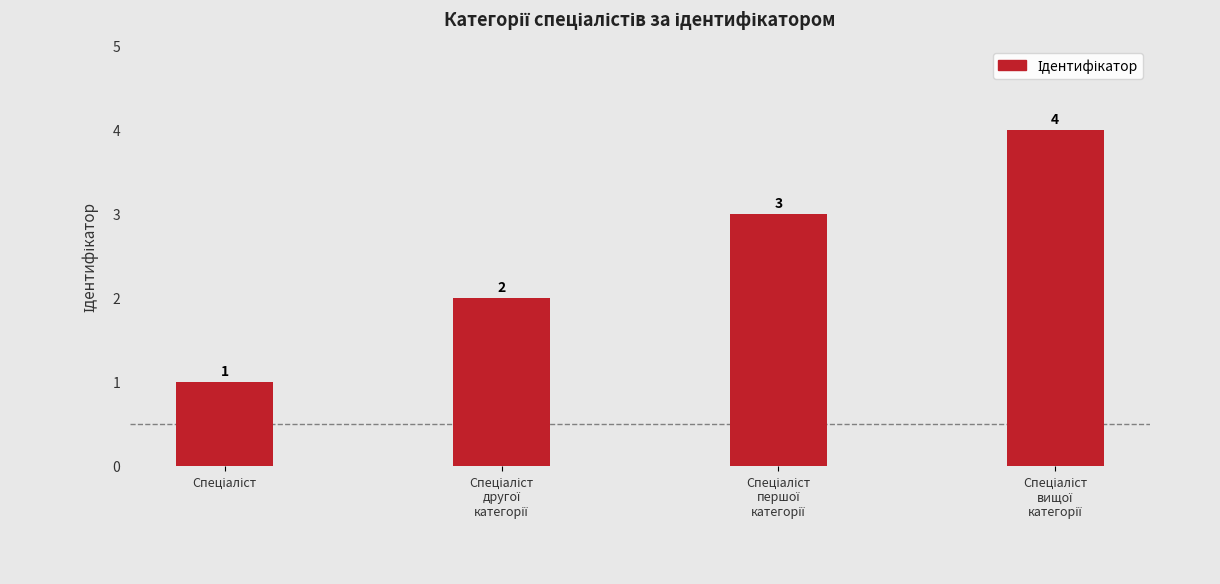

What is the greatest value displayed?

4